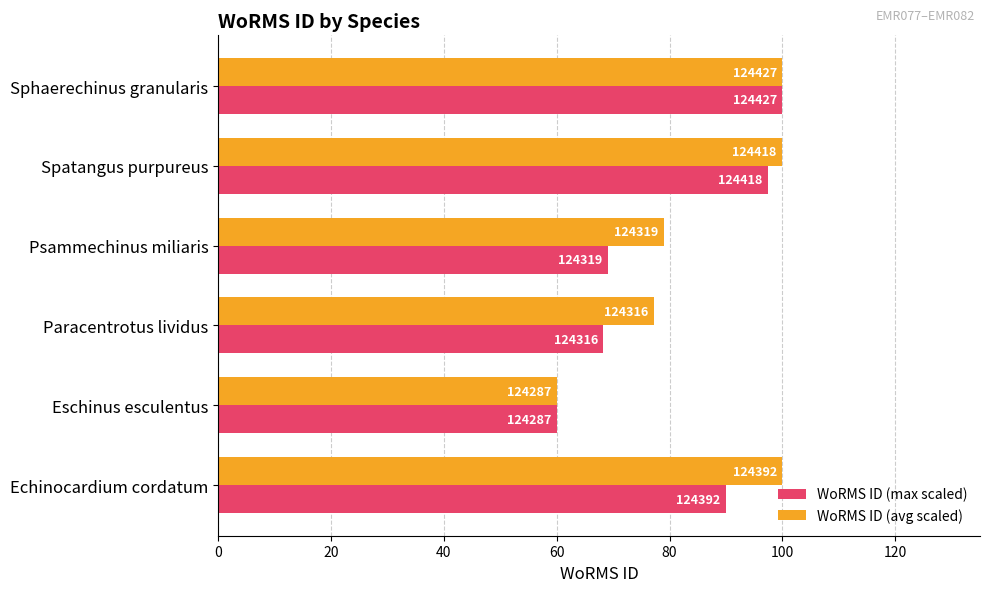

What are all the series names shown in the legend?

WoRMS ID (max scaled), WoRMS ID (avg scaled)